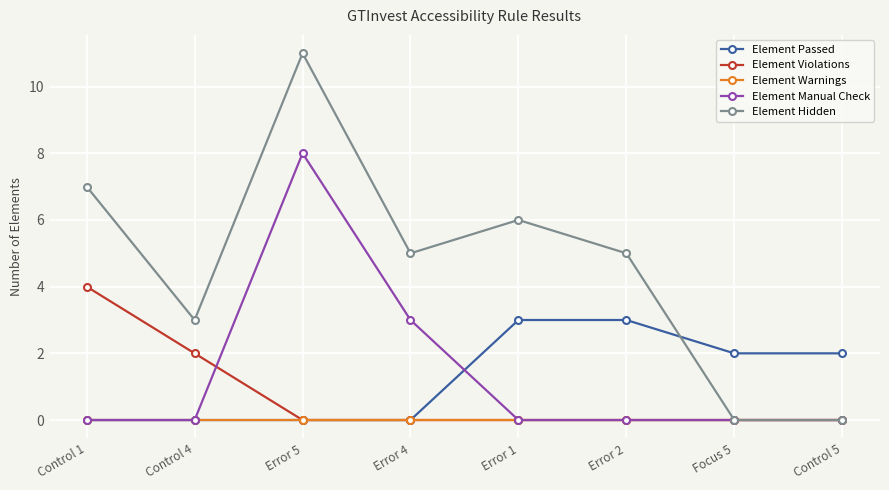

The value of Element Hidden at Control 5 is -6. True or false?

False